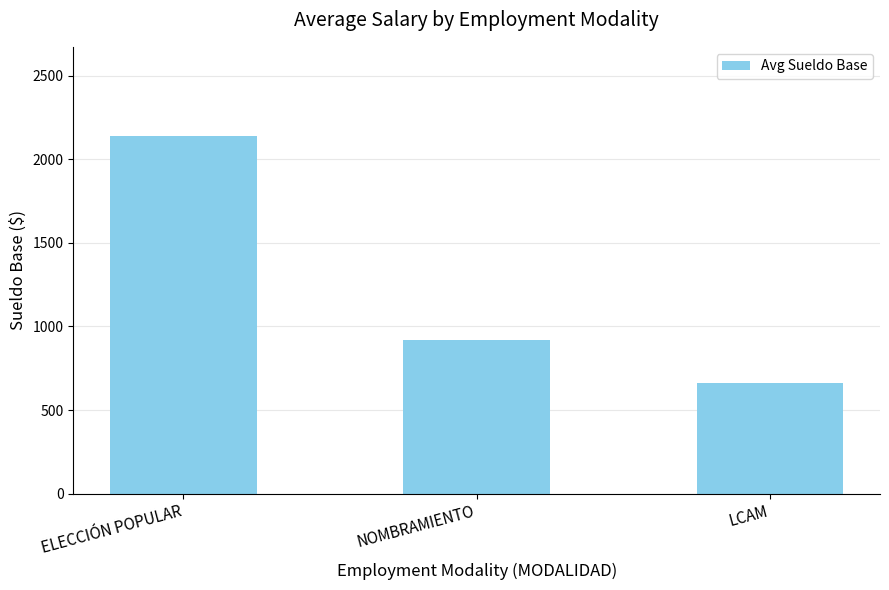

At which label does the data first exceed 916?

ELECCIÓN POPULAR